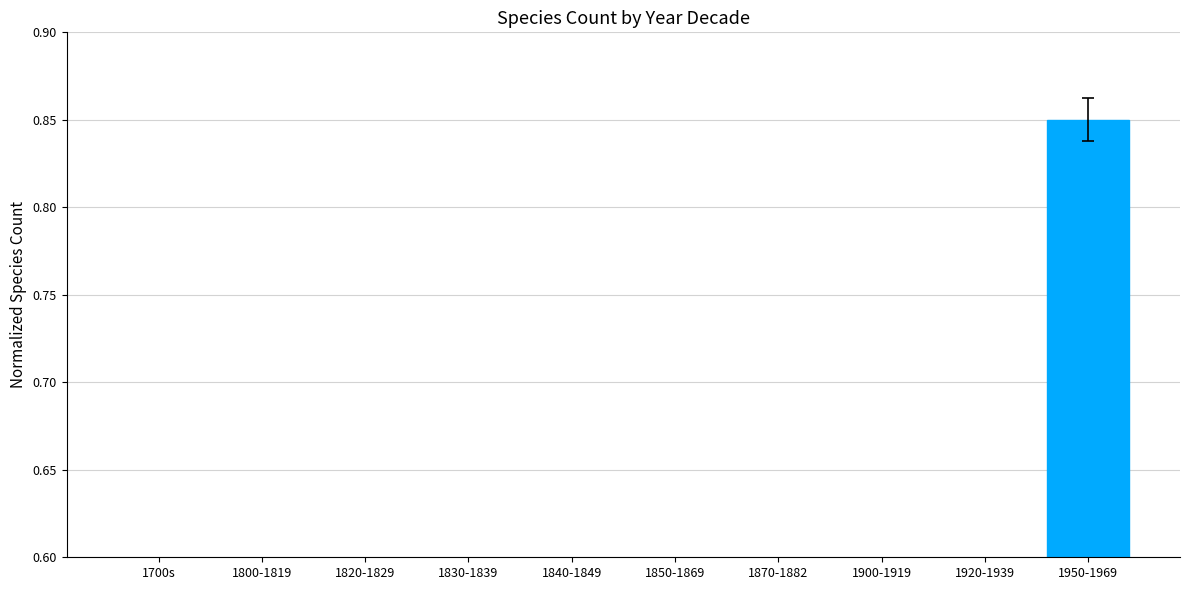

Are the bars grouped side by side (vs. stacked)?

No